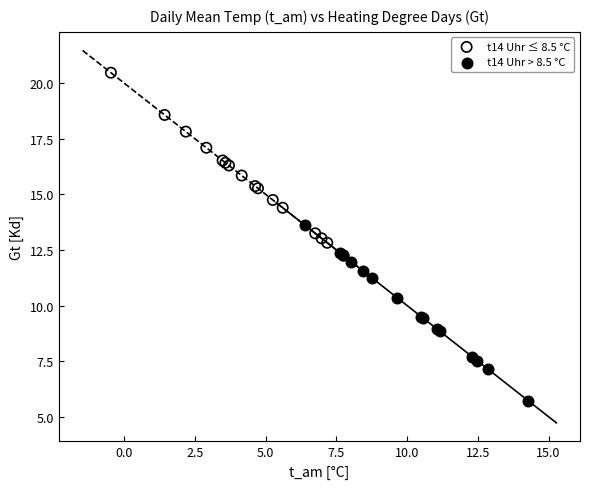

Which series reaches the maximum Y coordinate?

t14 Uhr ≤ 8.5 °C